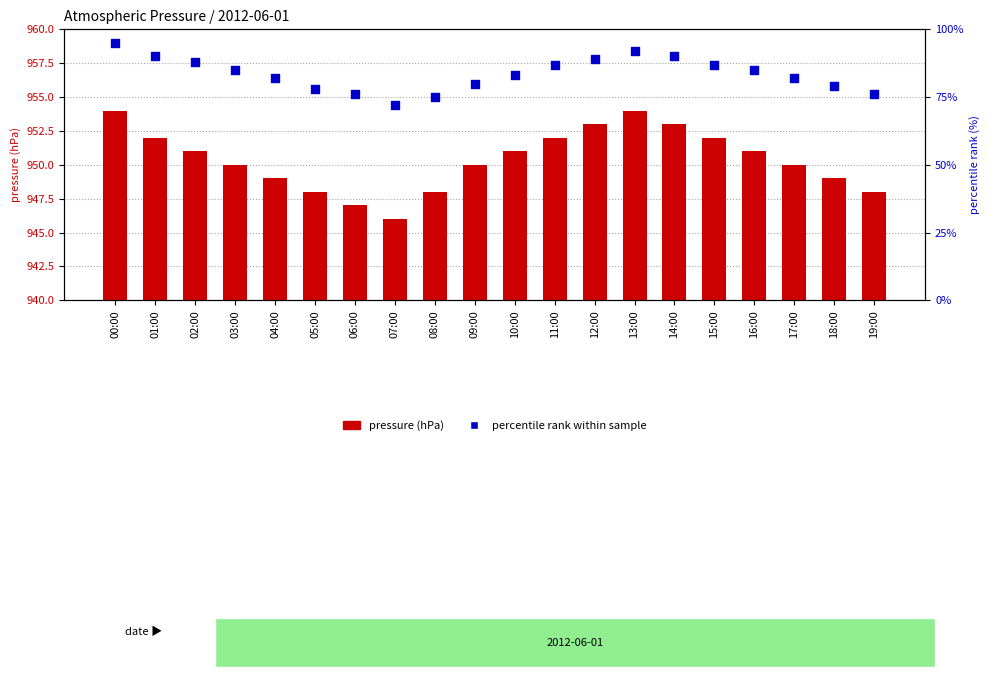

Which series has the largest total across all categories?

pressure (hPa)